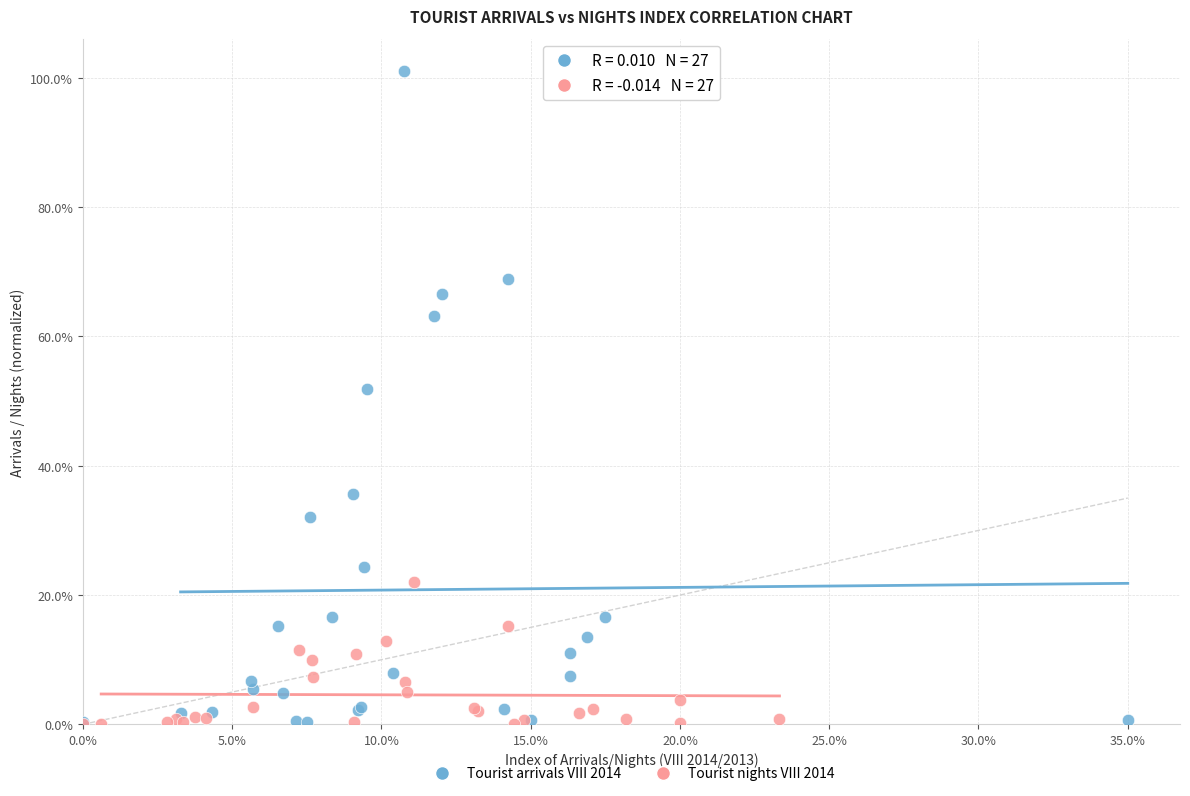

What are all the series names shown in the legend?

Tourist arrivals VIII 2014, Tourist nights VIII 2014